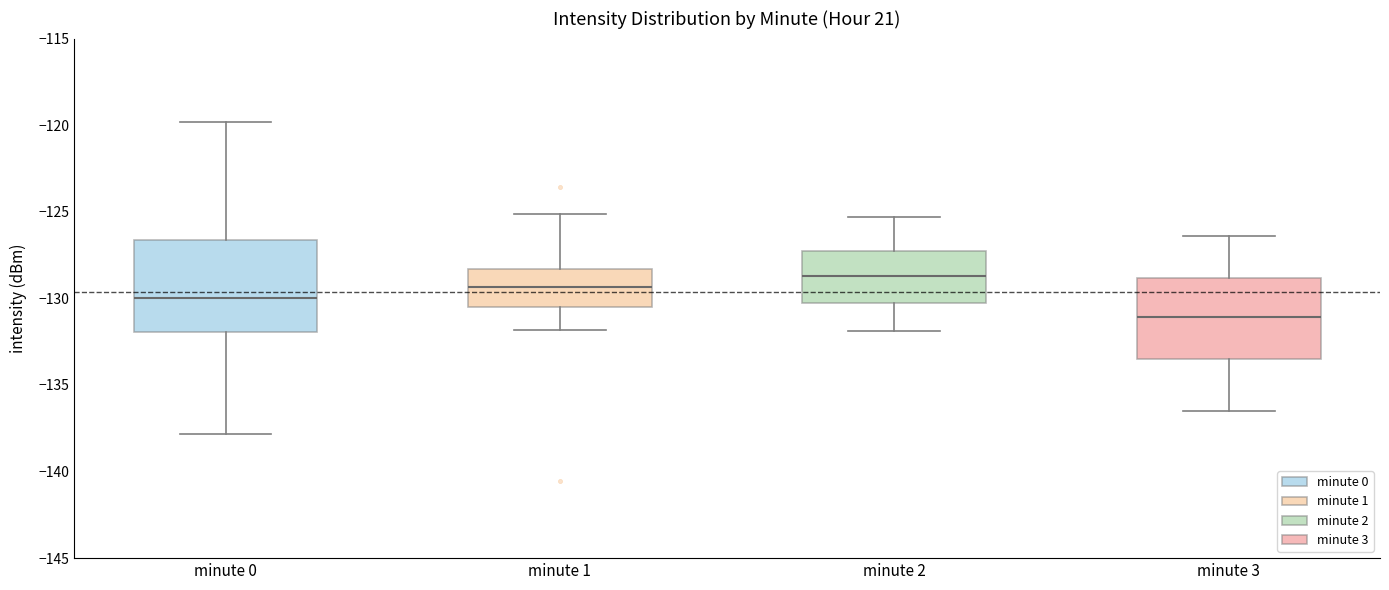

Which box is the tallest, from its lower edge to its upper edge?

minute 0